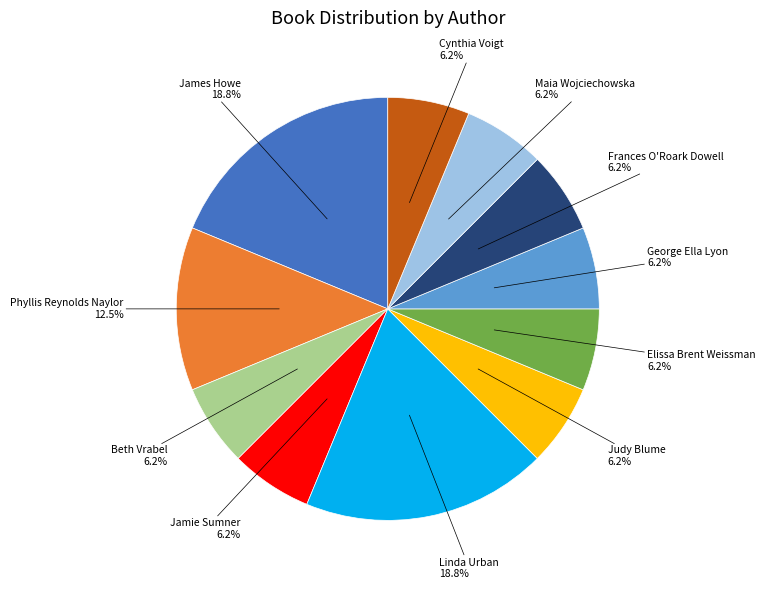

Is there any slice that represents more than half of the pie?

No